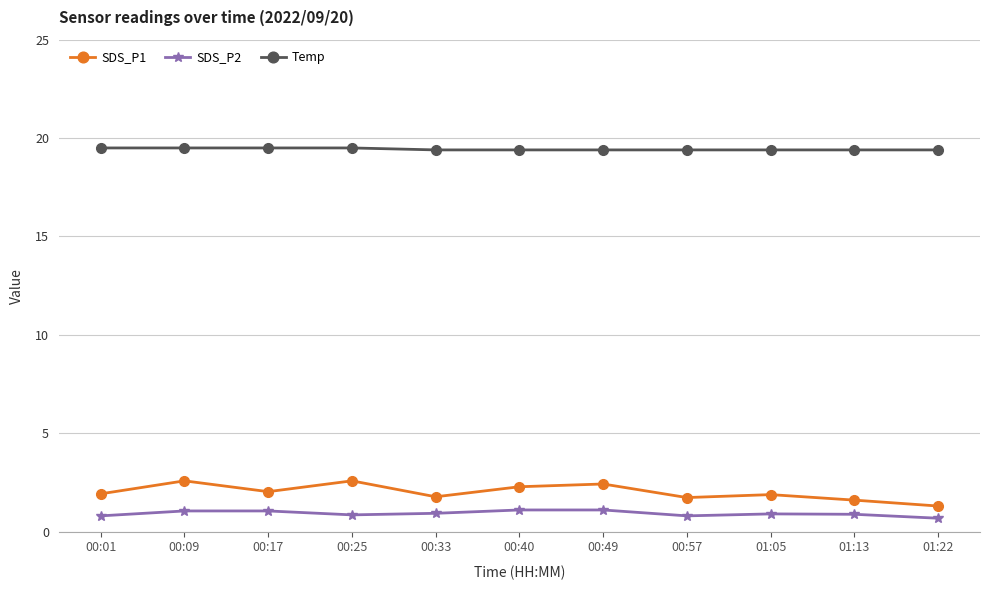

What position from the right is 00:17?

9